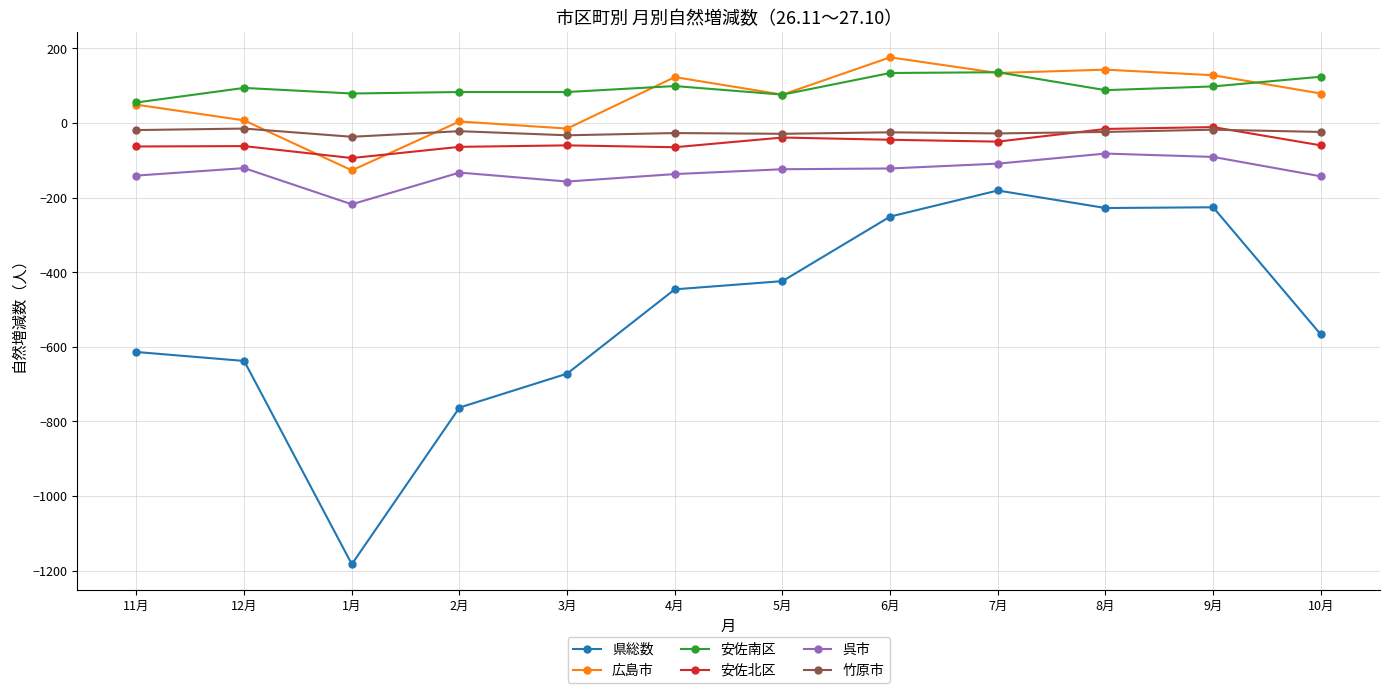

True or false: 県総数 has more than 0 interior local peaks.

True